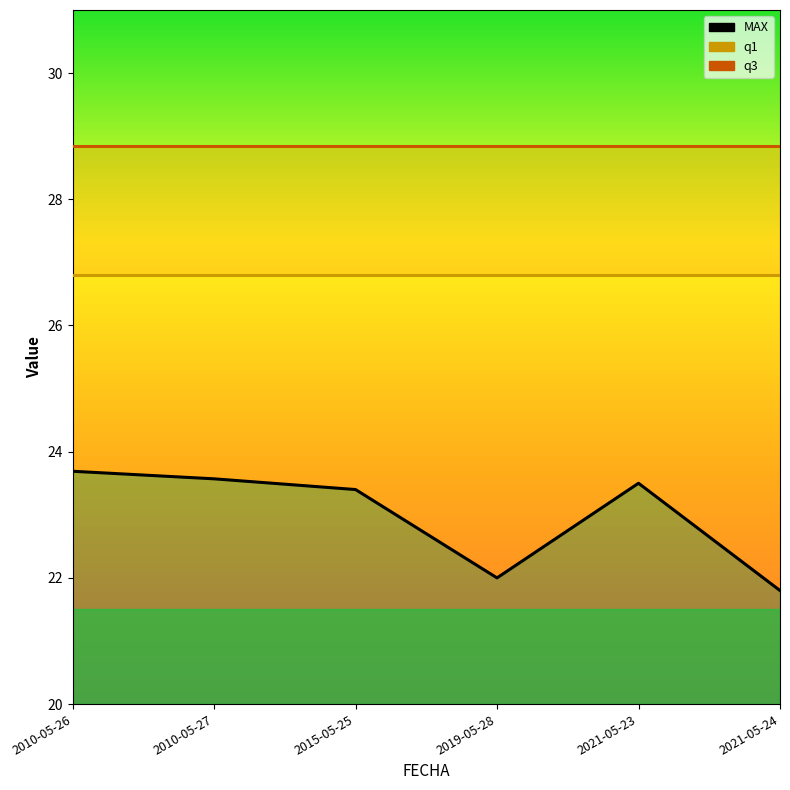

At which category is the sum across all series the highest?

2010-05-26